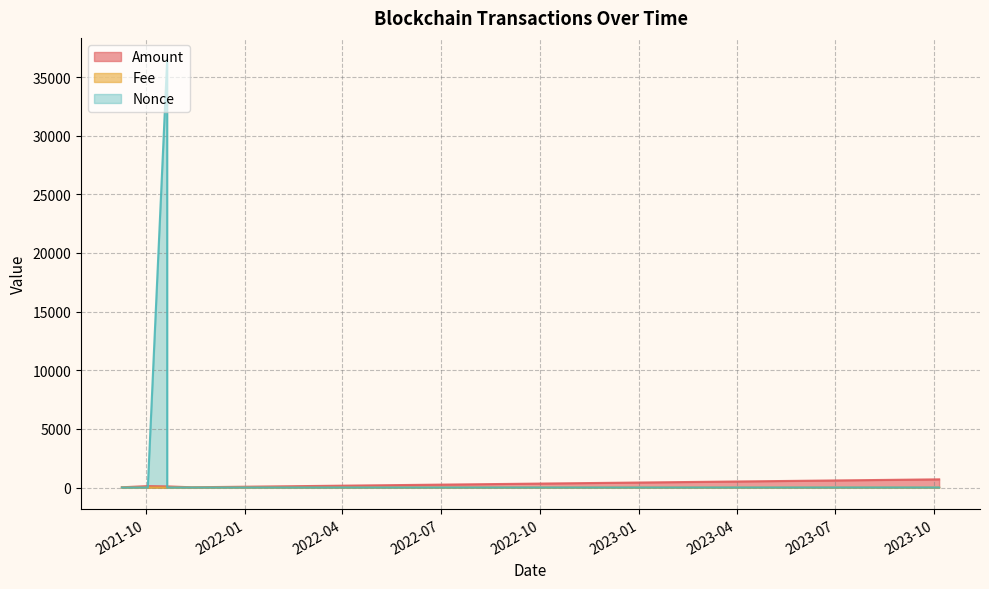

The Amount series shows 125.0 at 2021-10-02 23:06. True or false?

True